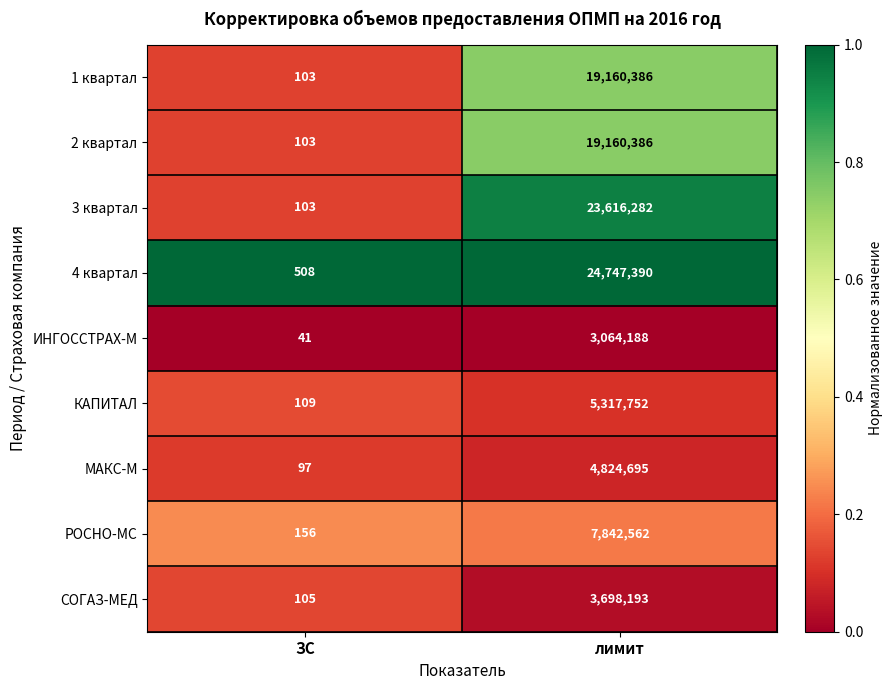

At which category is the sum across all series the highest?

лимит